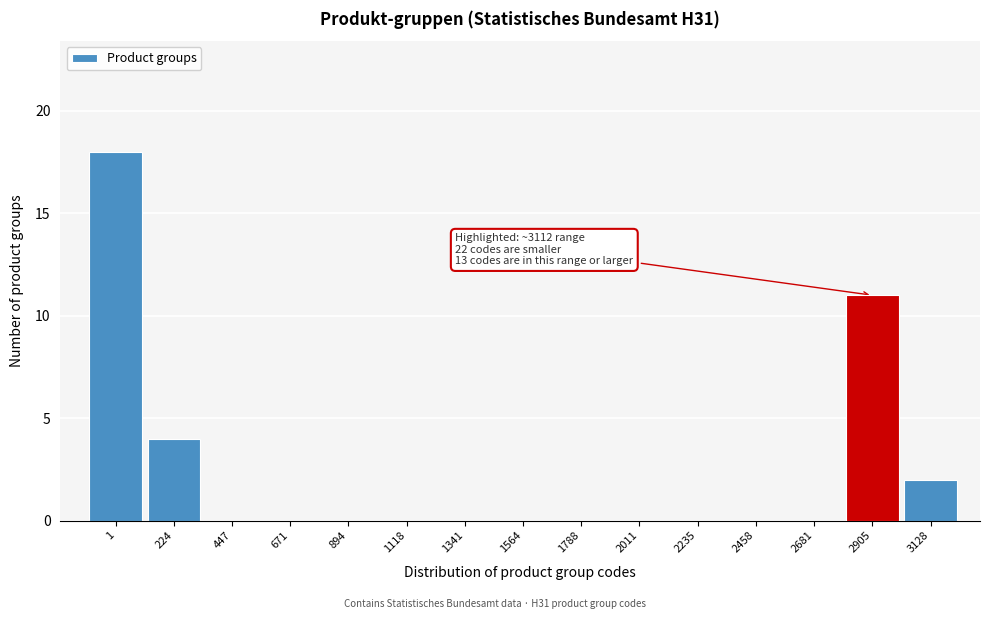

Reading left to right, list all the values displayed in this chart.

1=18	224=4	447=0	671=0	894=0	1118=0	1341=0	1564=0	1788=0	2011=0	2235=0	2458=0	2681=0	2905=11	3128=2